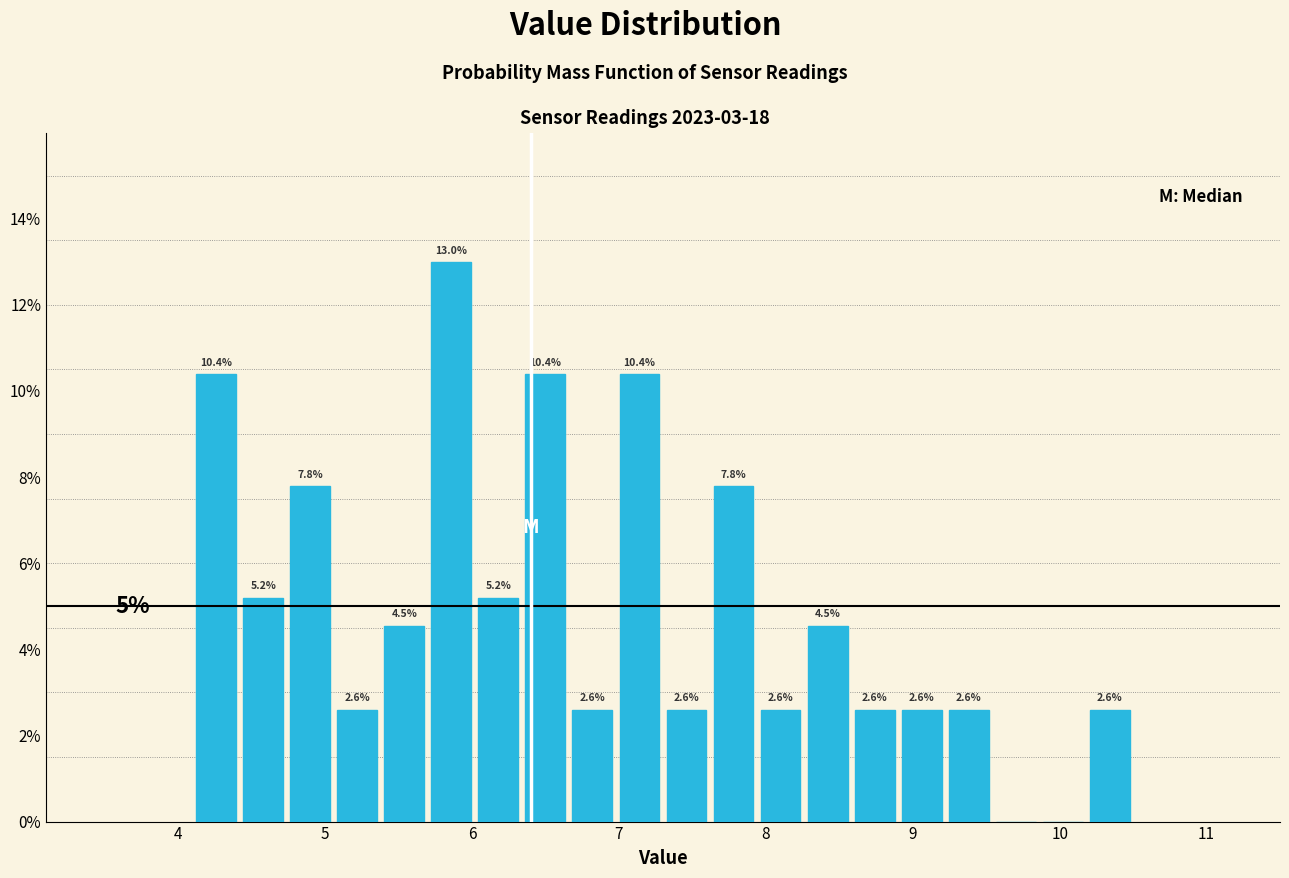

Around what value on the x-axis is the tallest bar? Give the approximate position of its centre, as read against the axis.

5.9